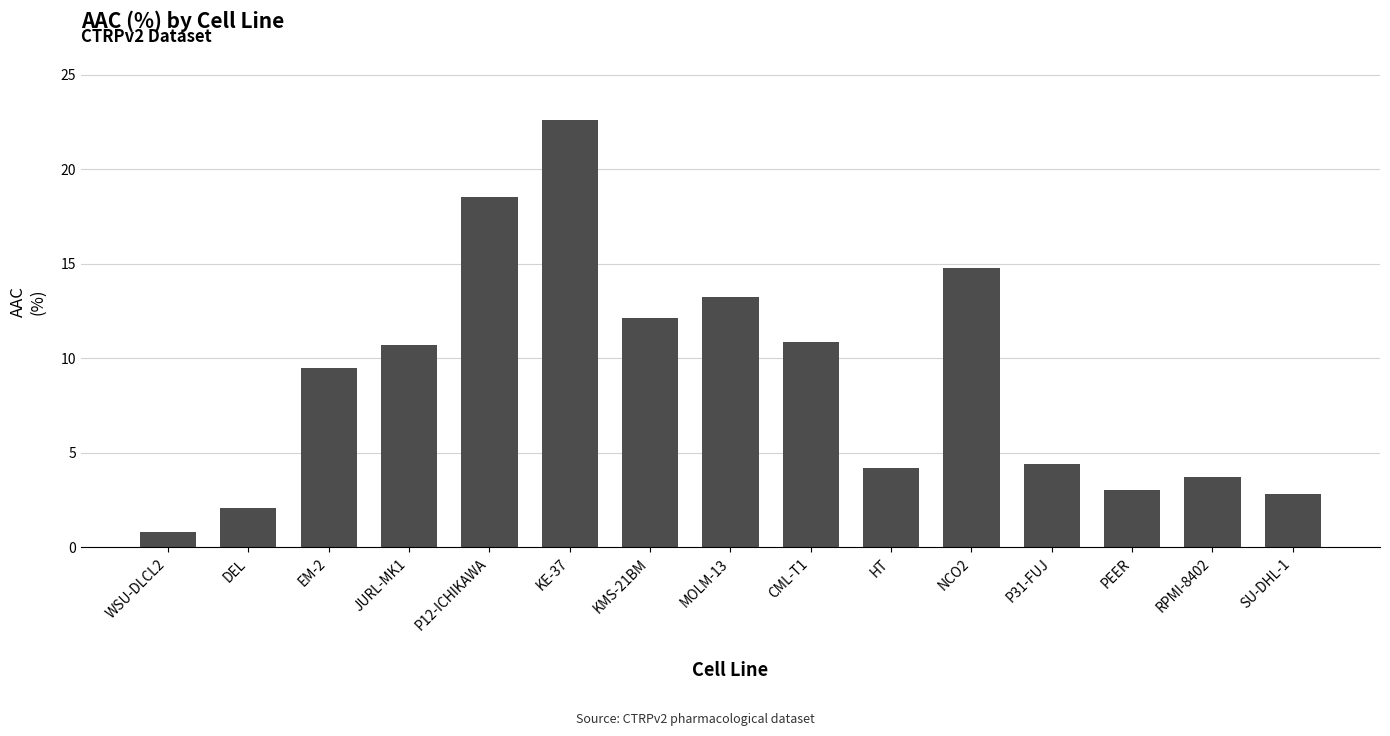

What is the change in value from P12-ICHIKAWA to CML-T1?

-7.7